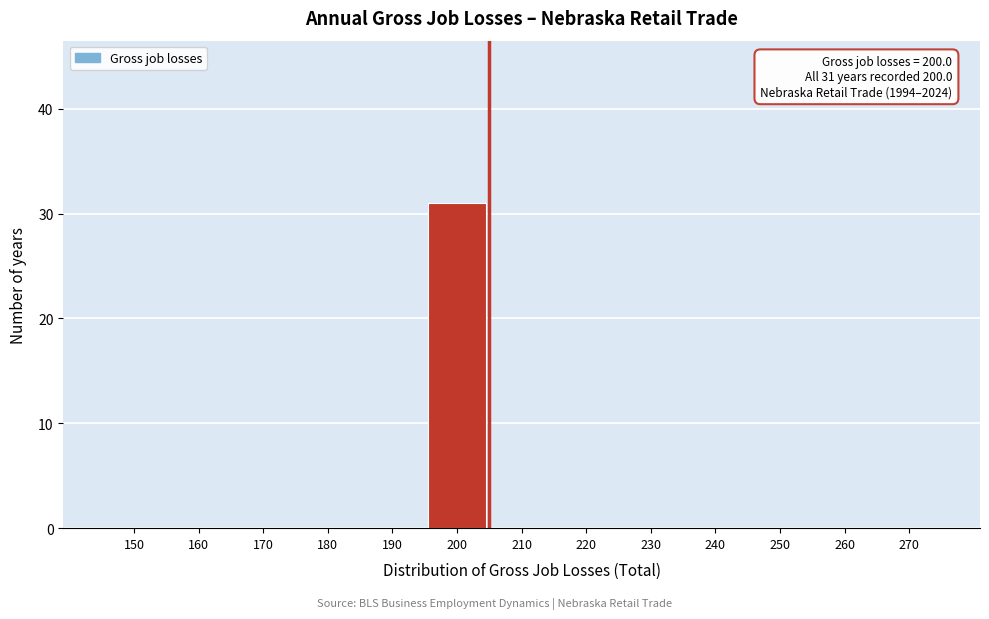

Reading left to right, what are all the values shown in this chart?

150=0	160=0	170=0	180=0	190=0	200=31	210=0	220=0	230=0	240=0	250=0	260=0	270=0